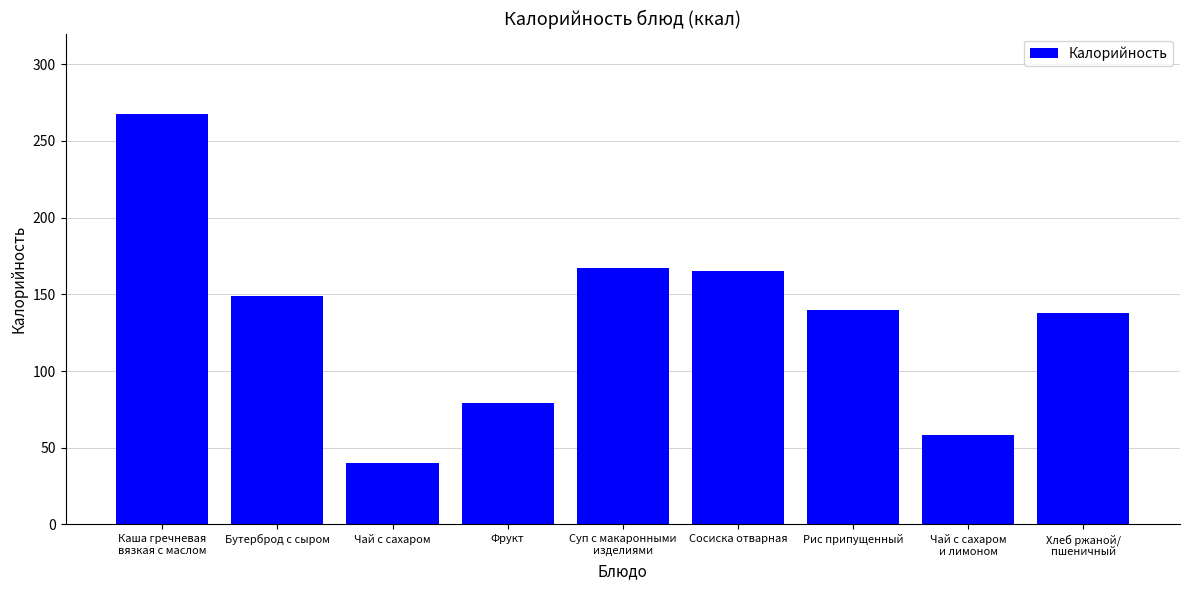

Reading right to left, transcribe all the data shown in this chart.

138.0	58.6	140.1	165.0	167.0	79.5	40.0	149.0	267.9